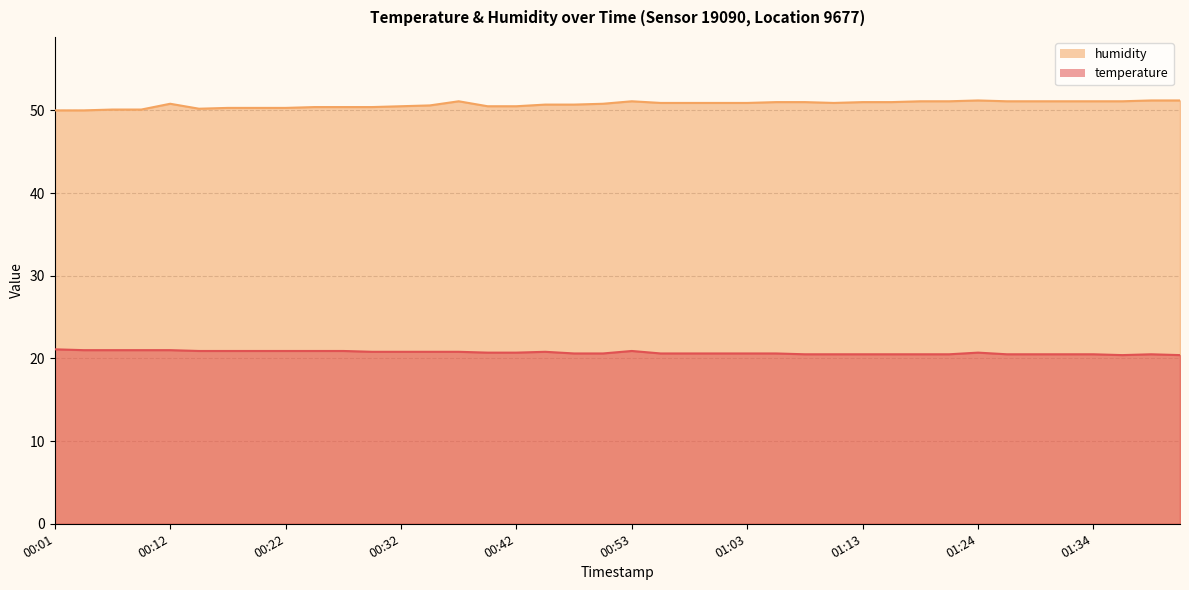

What is the label of the 22nd point from the left?

00:55